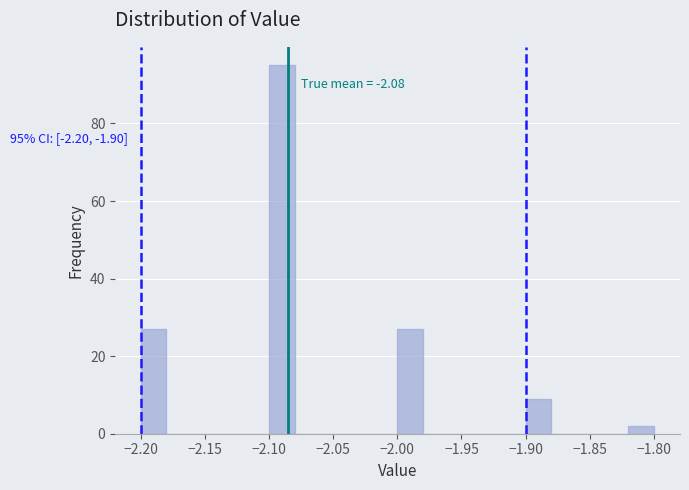

Which range on the x-axis has the tallest bar?

-2.10 to -2.08